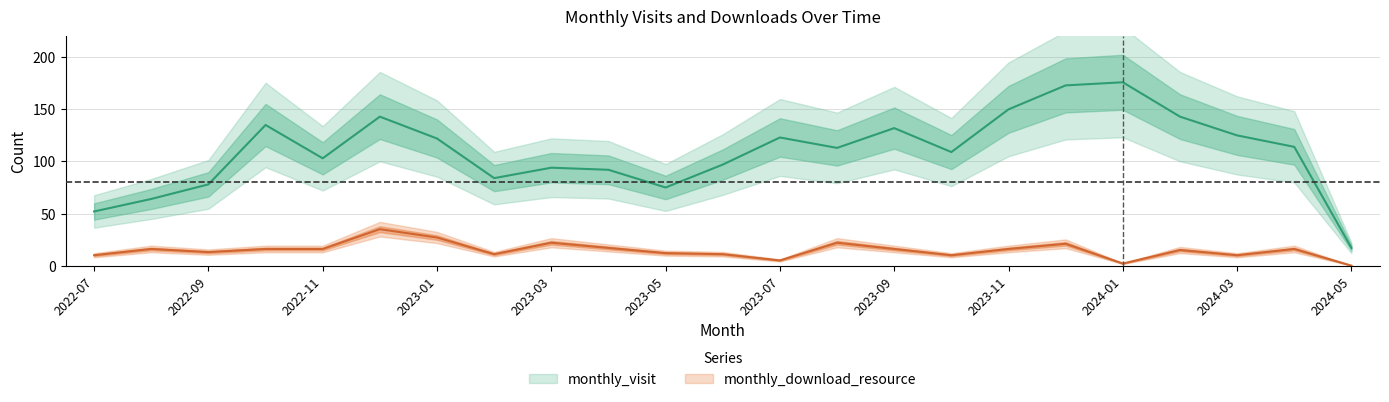

What is the label of the 21st point from the left?

2024-03